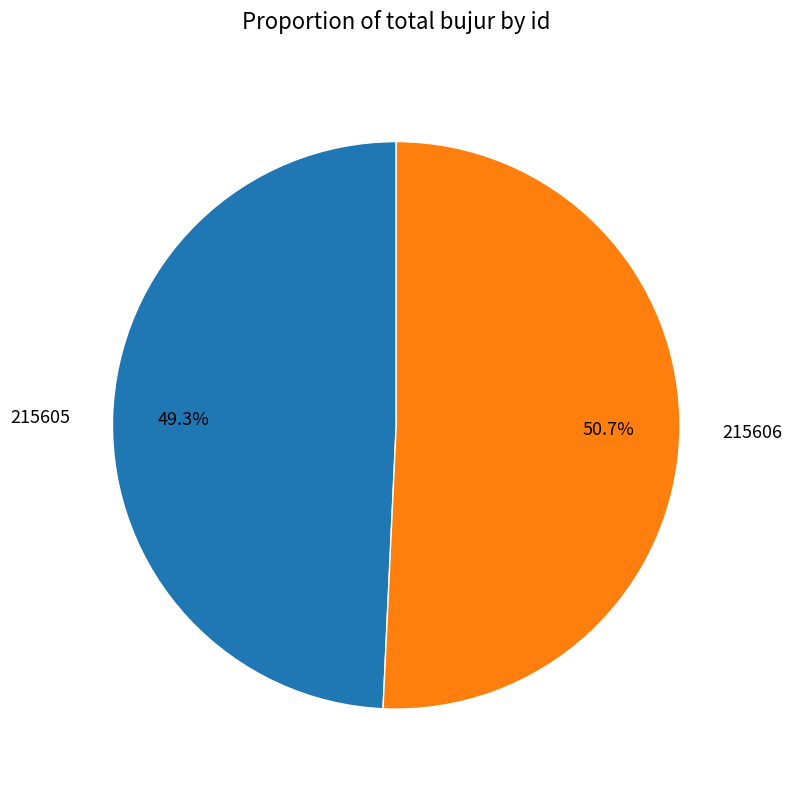

To the nearest percent, what portion does 215606 represent?

51%